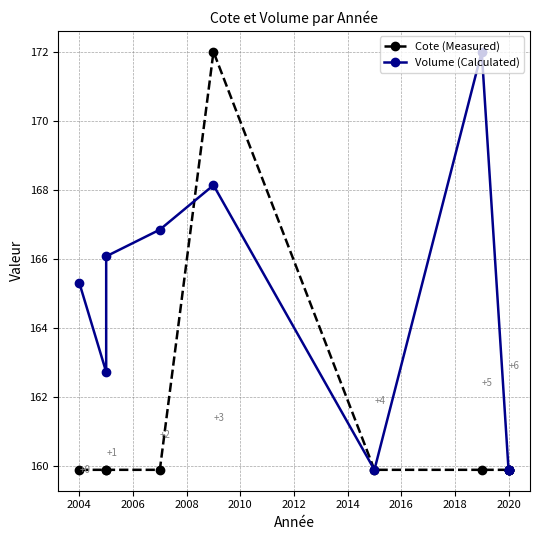

At how many categories does at least one series exceed 169?

2